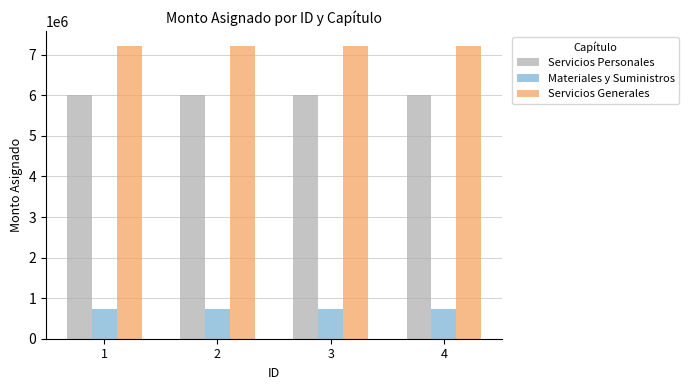

Rank the series at 1 from highest to lowest value.

Servicios Generales, Servicios Personales, Materiales y Suministros